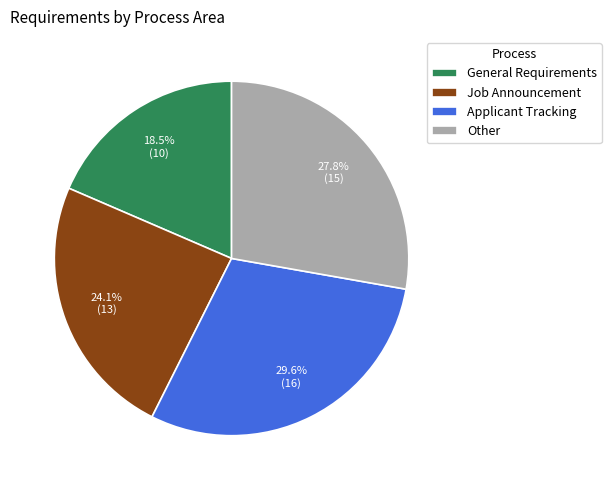

Does General Requirements represent more than half of the total?

No